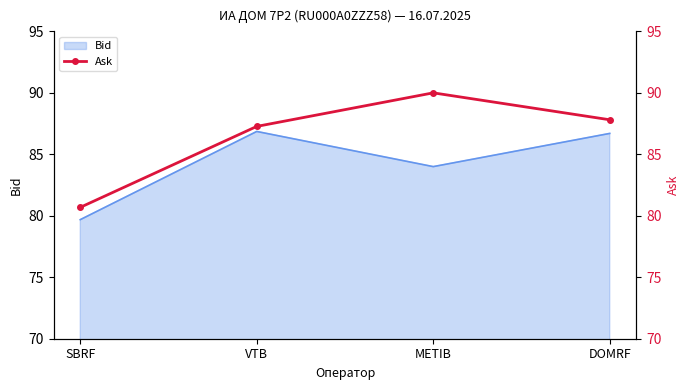

What is the label of the 2nd point from the right?

METIB